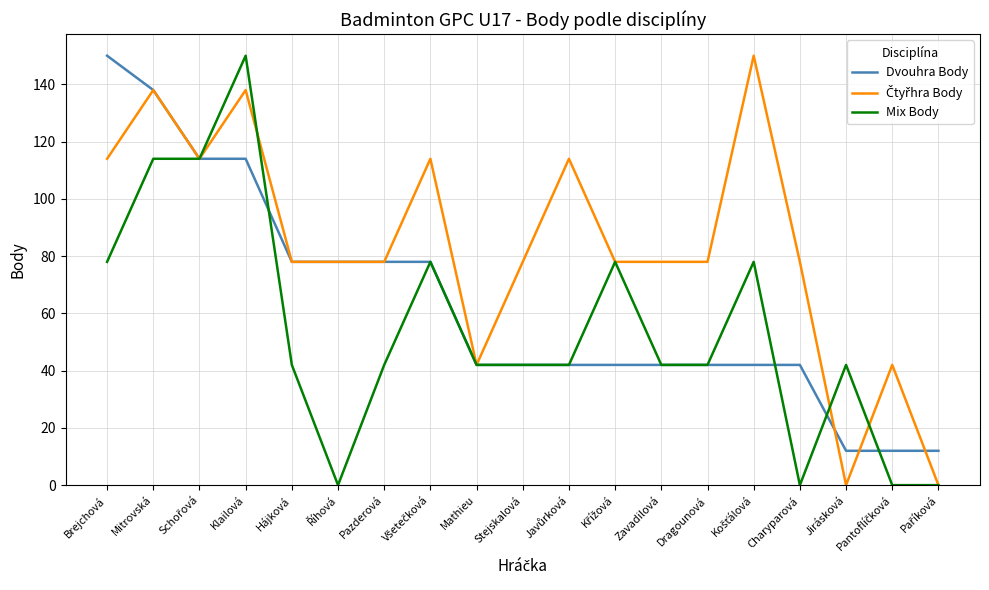

True or false: Dvouhra Body has a value of 114 at Pazderová.

False